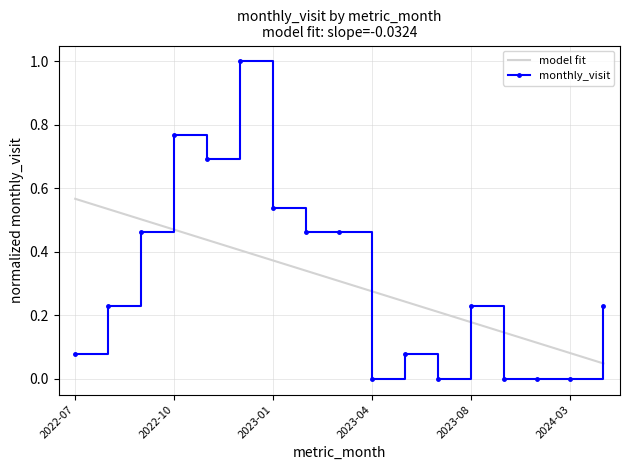

Rank the series by their maximum value, from highest to lowest.

monthly_visit, model fit